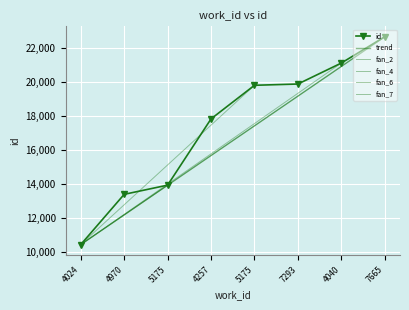

Read the value at 5175, to the nearest 50.

19800